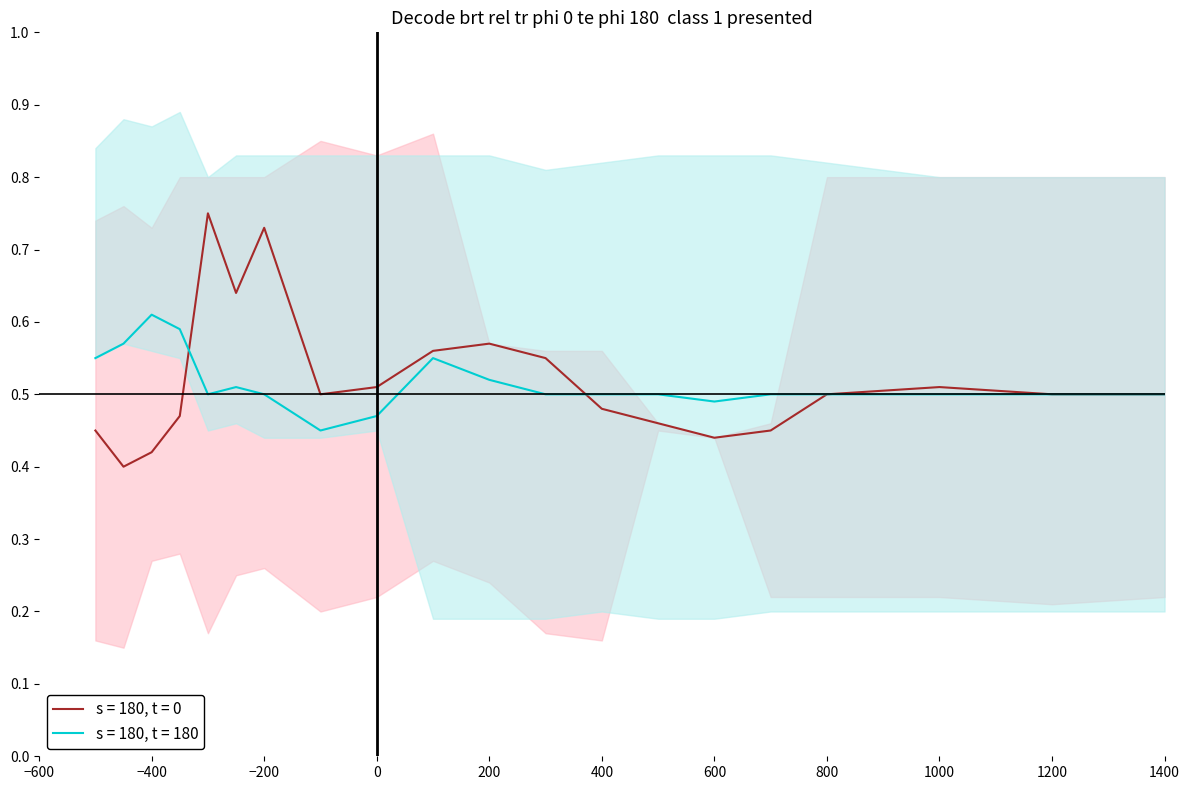

The value of s = 180, t = 180 at 0 is 0.7. True or false?

False